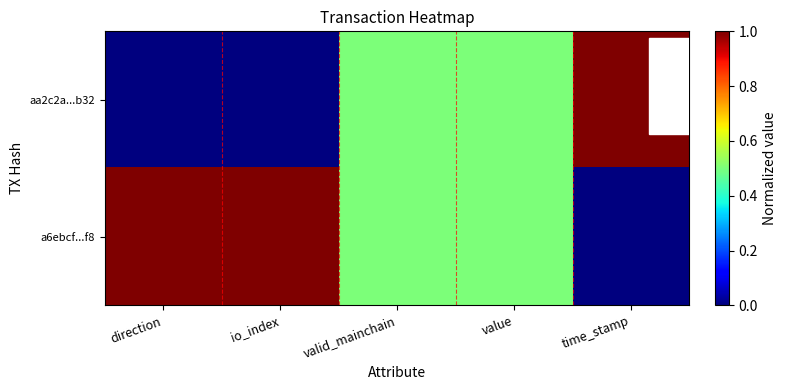

Which series has the largest range (max minus min)?

aa2c2a...b32